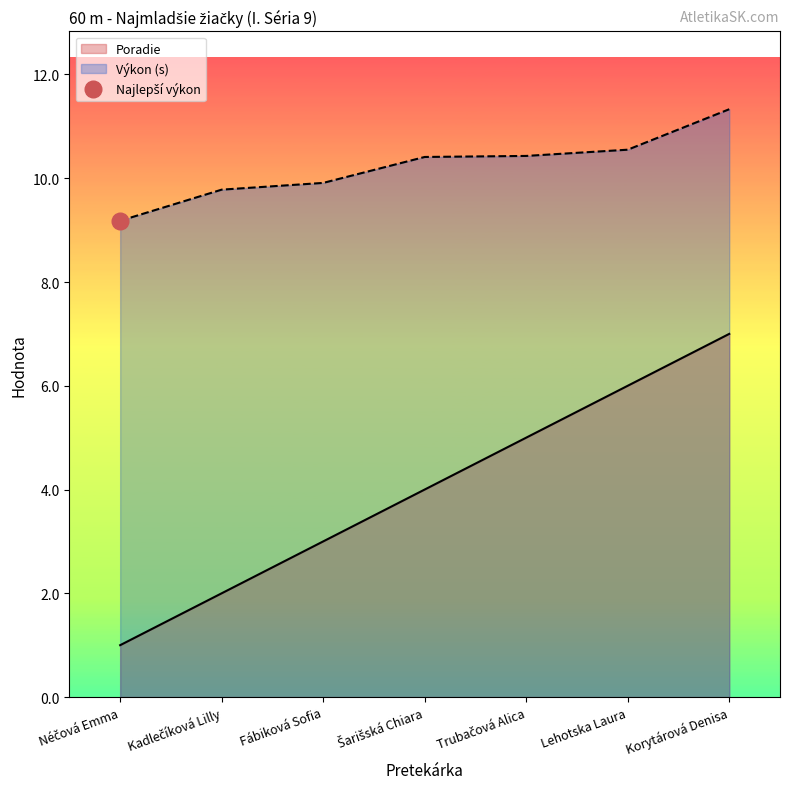

Does the chart have visible grid lines?

No